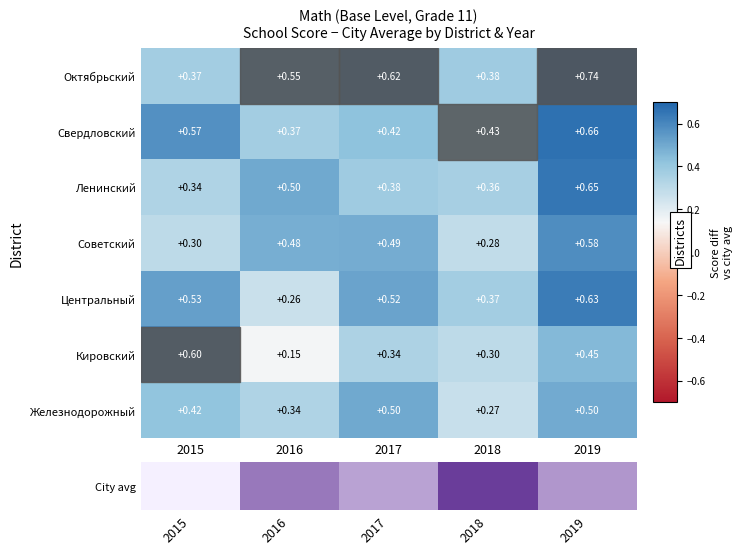

Is the value of Свердловский at 2015 greater than the value of Кировский at 2017?

Yes